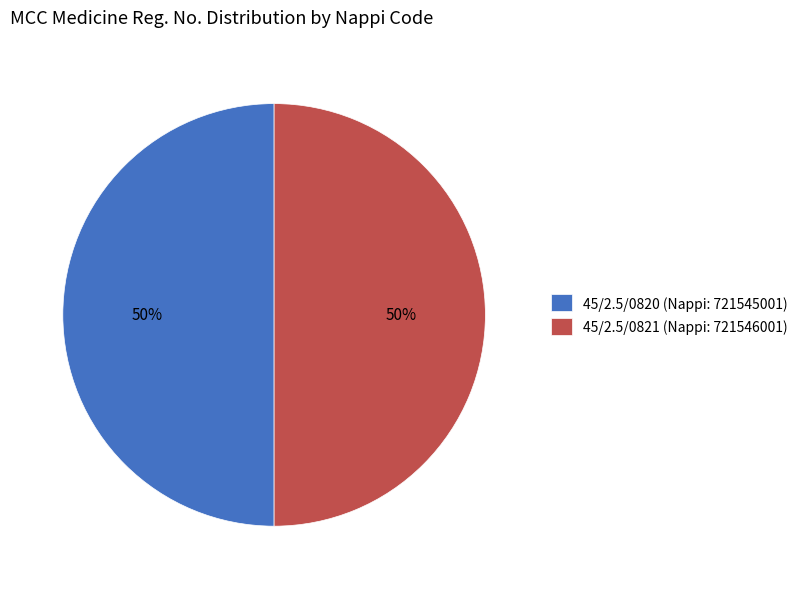

Is it true that 45/2.5/0821 (Nappi: 721546001) is 56% of the pie?

False